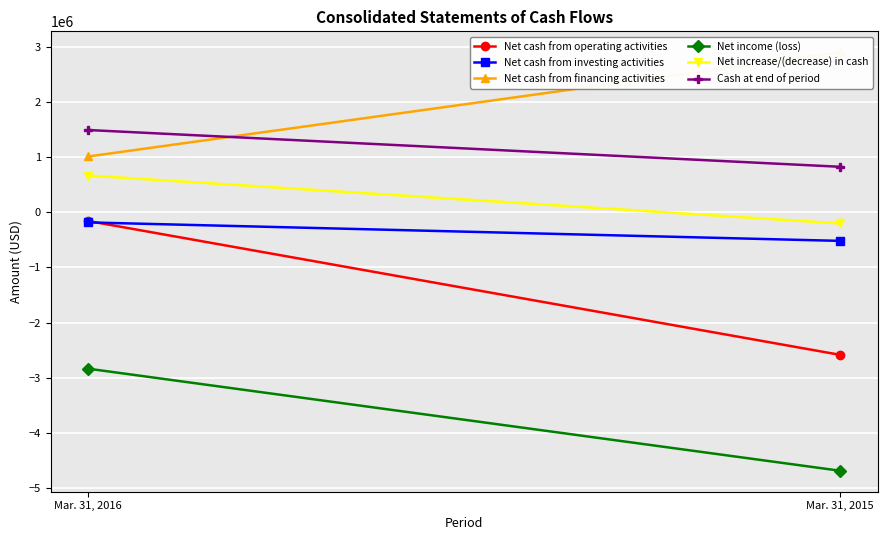

List the labels in order of Net income (loss) value, smallest first.

Mar. 31, 2015, Mar. 31, 2016